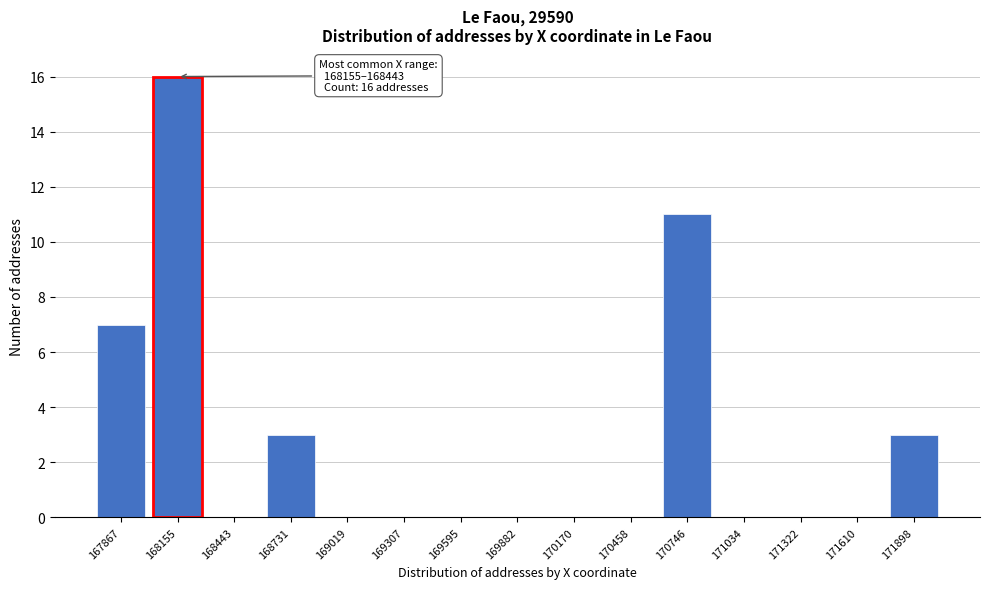

Reading left to right, transcribe all the data shown in this chart.

167867=7	168155=16	168443=0	168731=3	169019=0	169307=0	169595=0	169882=0	170170=0	170458=0	170746=11	171034=0	171322=0	171610=0	171898=3